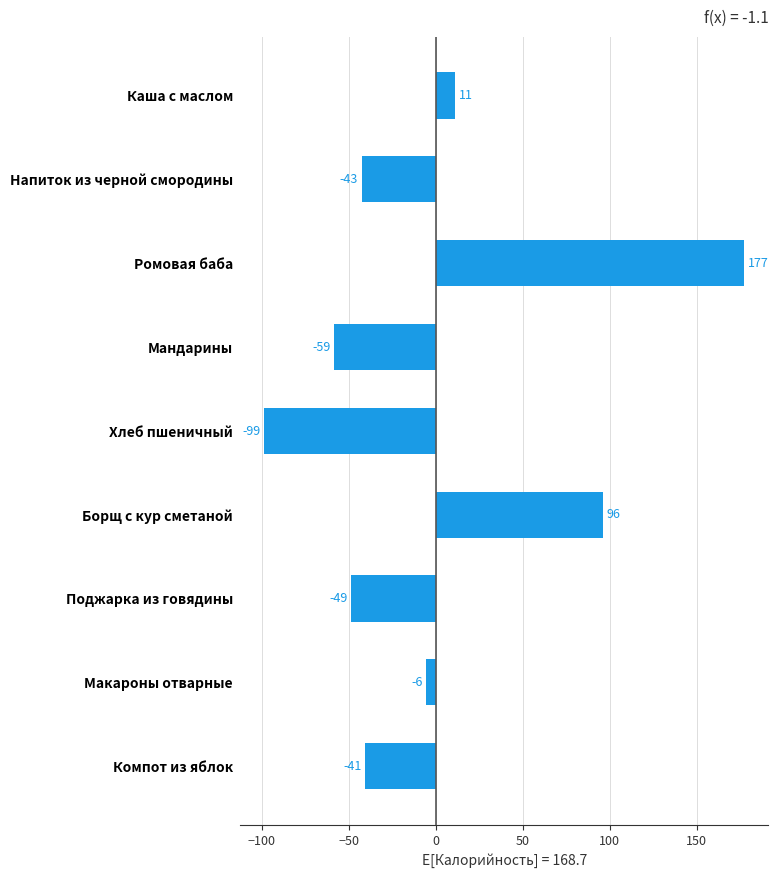

How many bars are there in total?

9